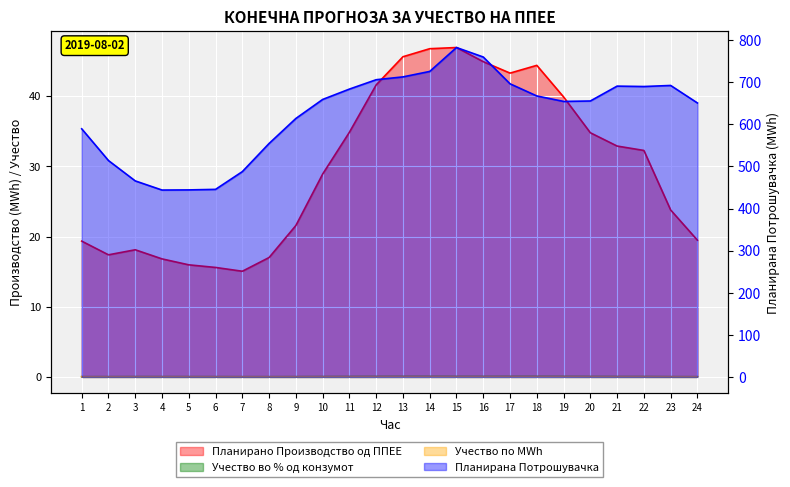

What is the total value across all series at 10?

688.0